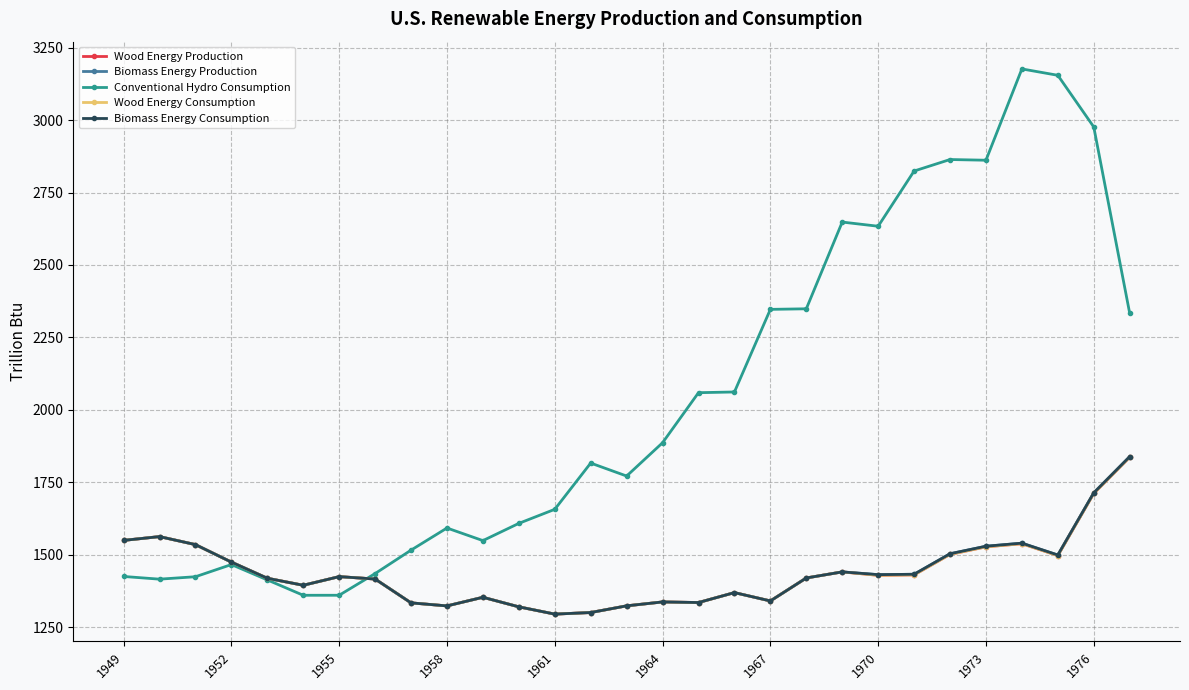

True or false: Biomass Energy Production and Biomass Energy Consumption cross at least once.

False